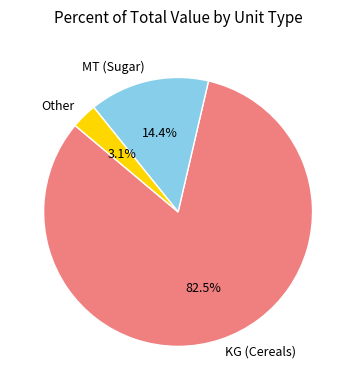

What is the total percentage of KG and Other?

85.6%